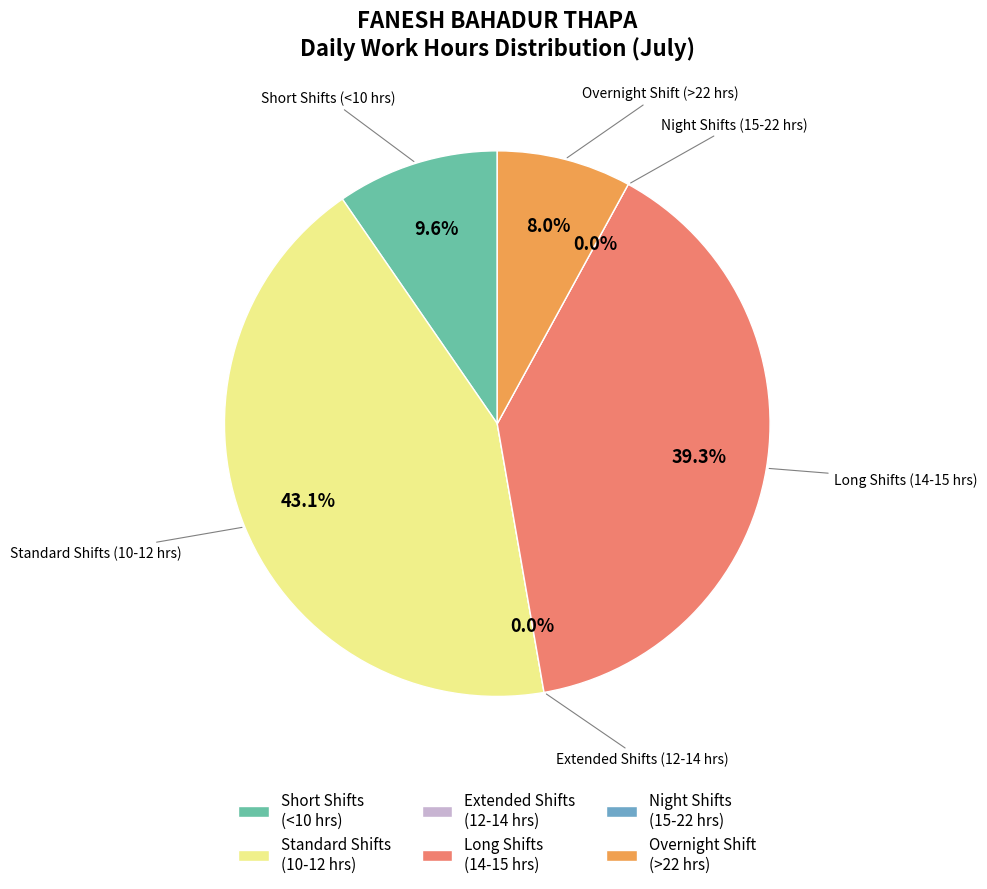

Does any single category account for the majority?

No